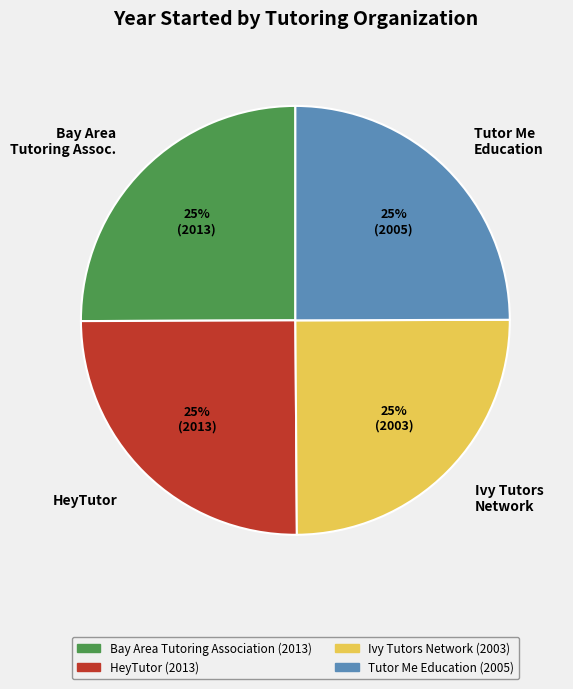

To the nearest percent, what portion does Ivy Tutors Network represent?

25%